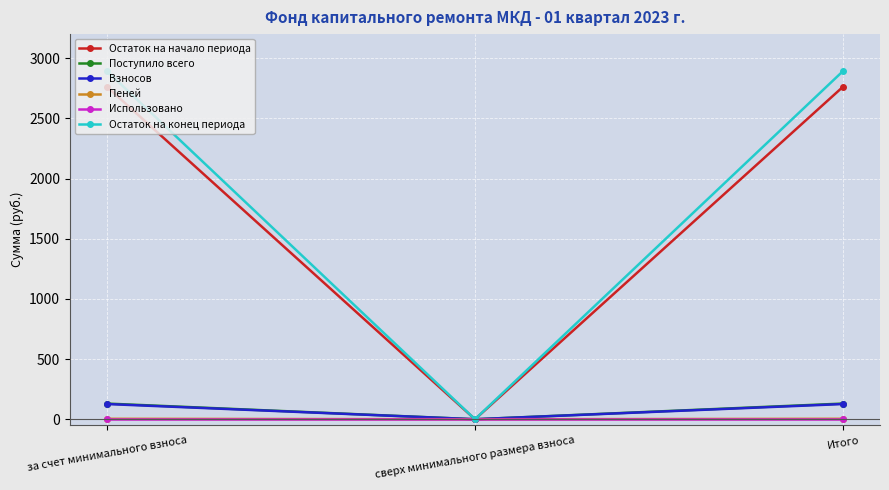

The value of Взносов at Итого is 126.4. True or false?

True